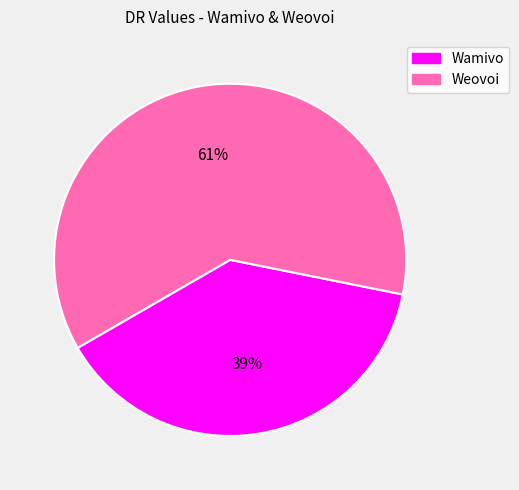

Rank the categories by value from lowest to highest.

Wamivo, Weovoi